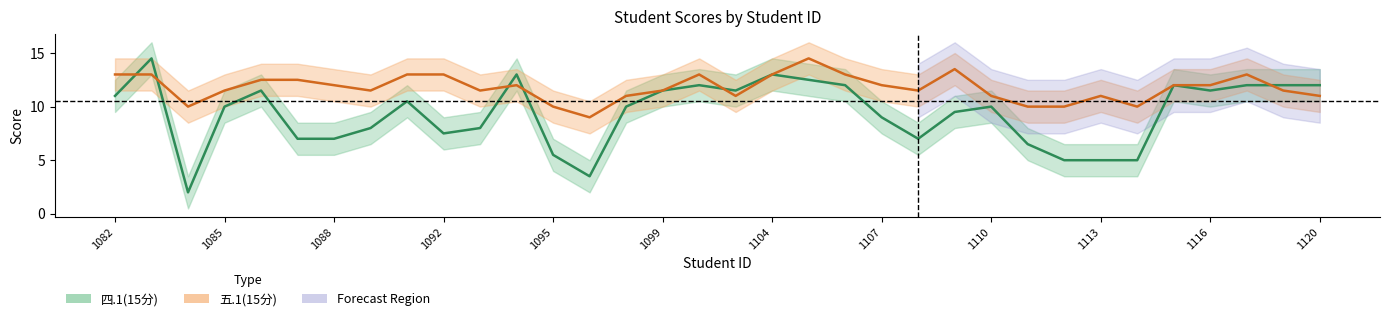

Which series ends up on top after the final intersection of 五.1(15分) and 四.1(15分)?

四.1(15分)